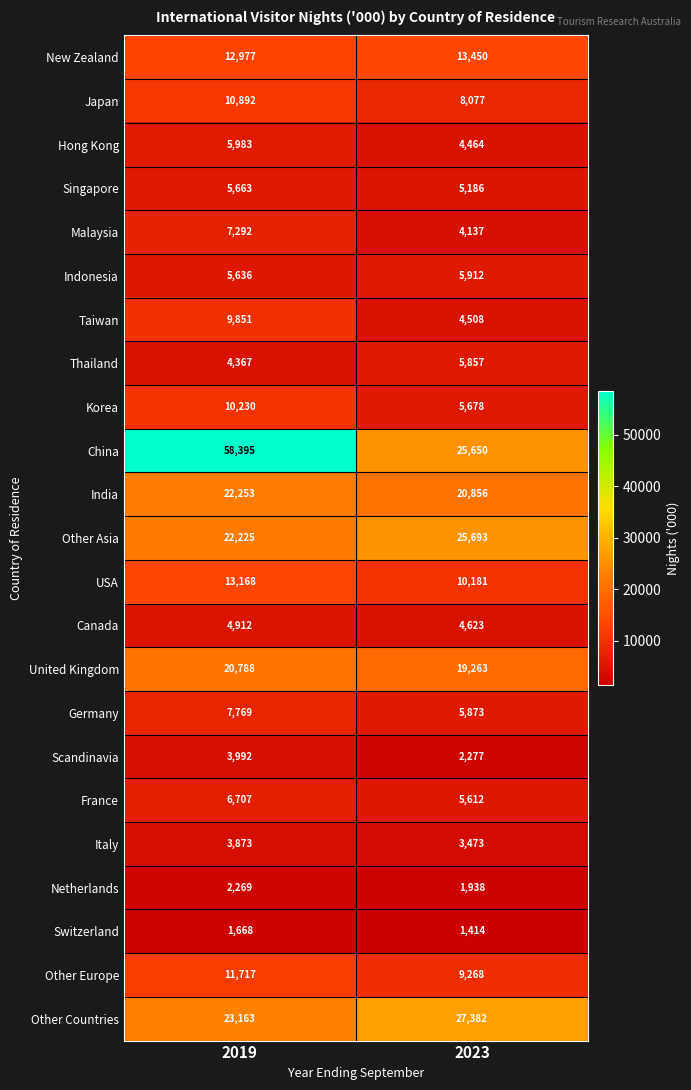

What value does the Other Europe series have at 2019, to the nearest 10?

11720